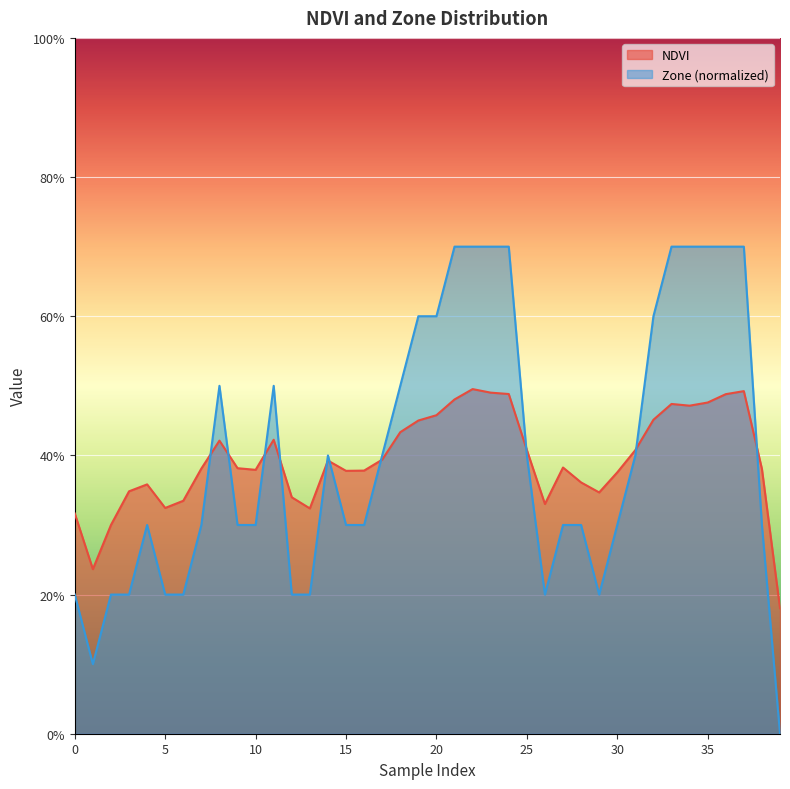

Reading left to right, what are all the values shown in this chart?

NDVI: 0=0.3	1=0.2	2=0.3	3=0.3	4=0.4	5=0.3	6=0.3	7=0.4	8=0.4	9=0.4	10=0.4	11=0.4	12=0.3	13=0.3	14=0.4	15=0.4	16=0.4	17=0.4	18=0.4	19=0.5	20=0.5	21=0.5	22=0.5	23=0.5	24=0.5	25=0.4	26=0.3	27=0.4	28=0.4	29=0.3	30=0.4	31=0.4	32=0.5	33=0.5	34=0.5	35=0.5	36=0.5	37=0.5	38=0.4	39=0.2
Zone: 0=0.2	1=0.1	2=0.2	3=0.2	4=0.3	5=0.2	6=0.2	7=0.3	8=0.5	9=0.3	10=0.3	11=0.5	12=0.2	13=0.2	14=0.4	15=0.3	16=0.3	17=0.4	18=0.5	19=0.6	20=0.6	21=0.7	22=0.7	23=0.7	24=0.7	25=0.4	26=0.2	27=0.3	28=0.3	29=0.2	30=0.3	31=0.4	32=0.6	33=0.7	34=0.7	35=0.7	36=0.7	37=0.7	38=0.3	39=0.0